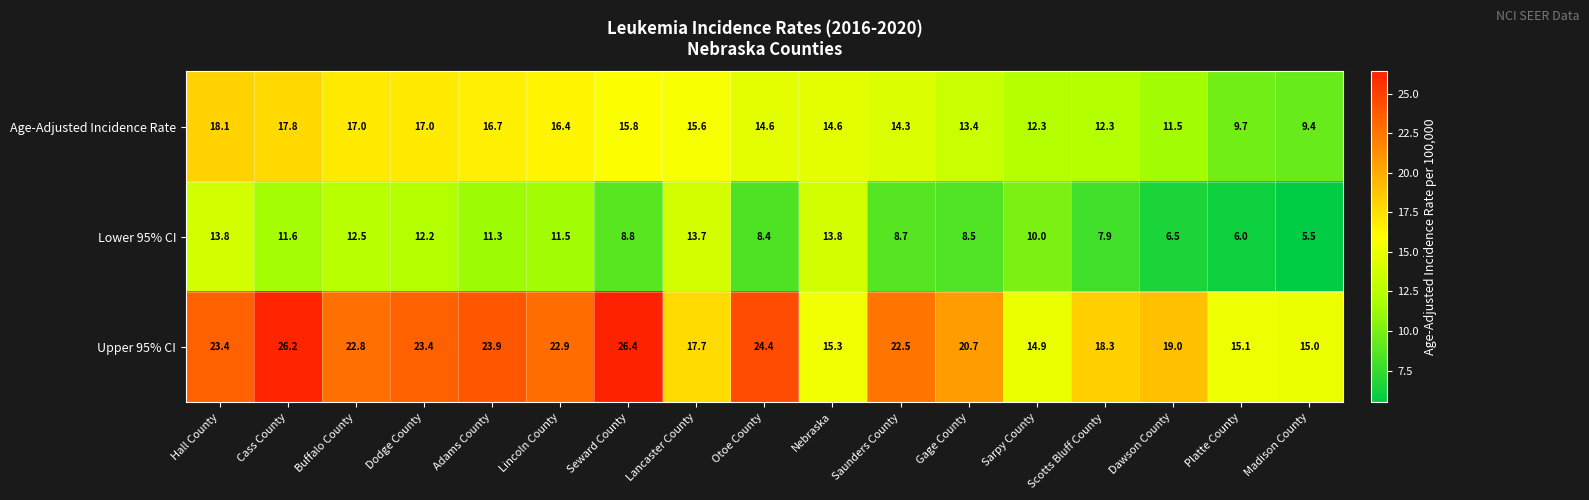

Which category has the lowest value across all series?

Madison County